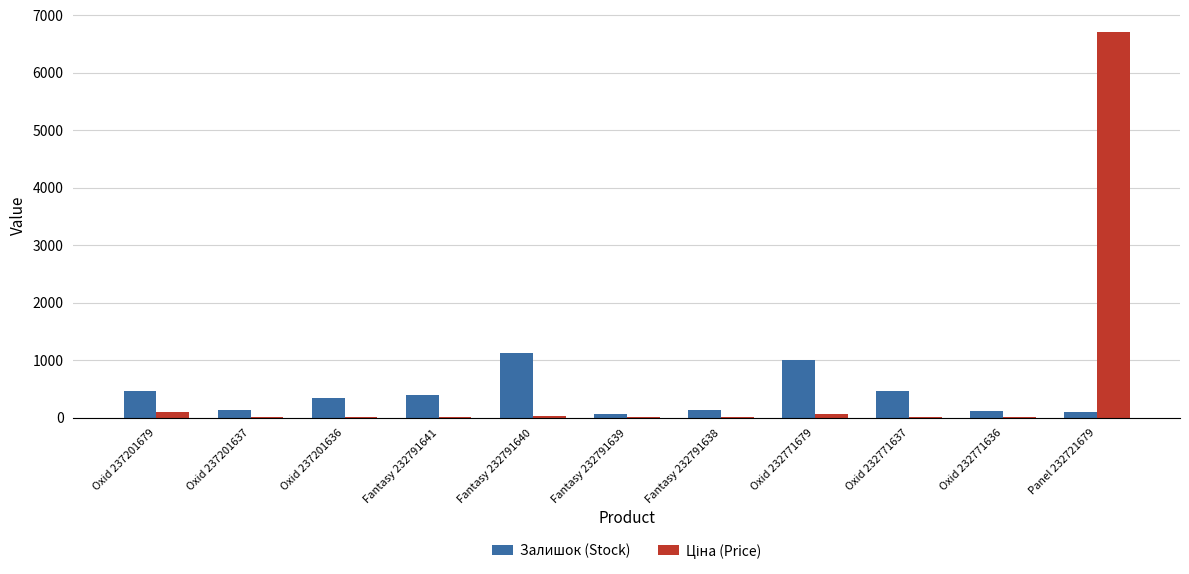

Between Oxid 237201636 and Fantasy 232791640, which series saw the biggest shift?

Залишок (Stock)